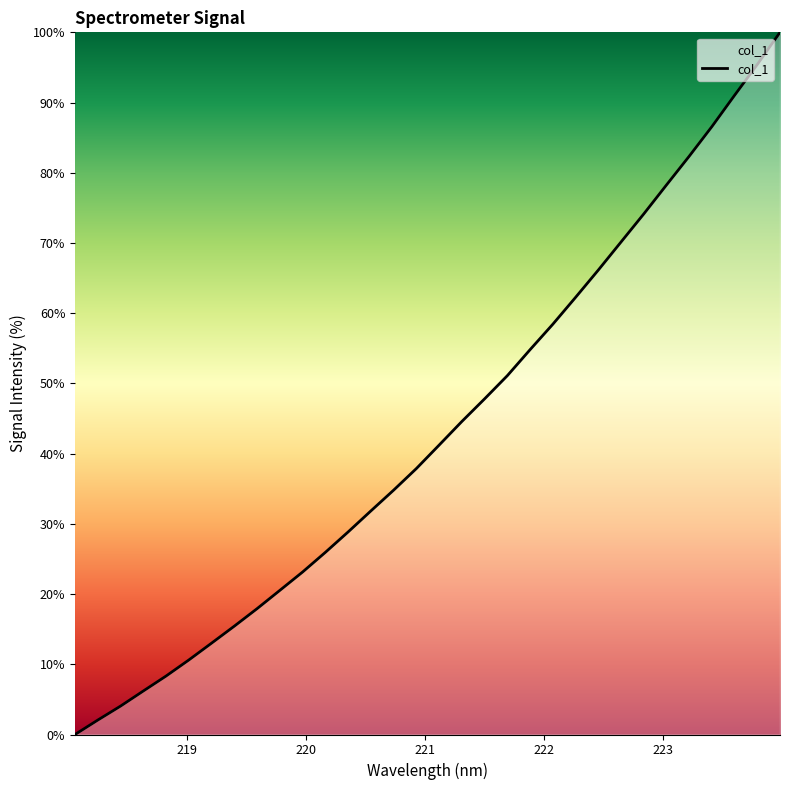

What is the average value?

43.3